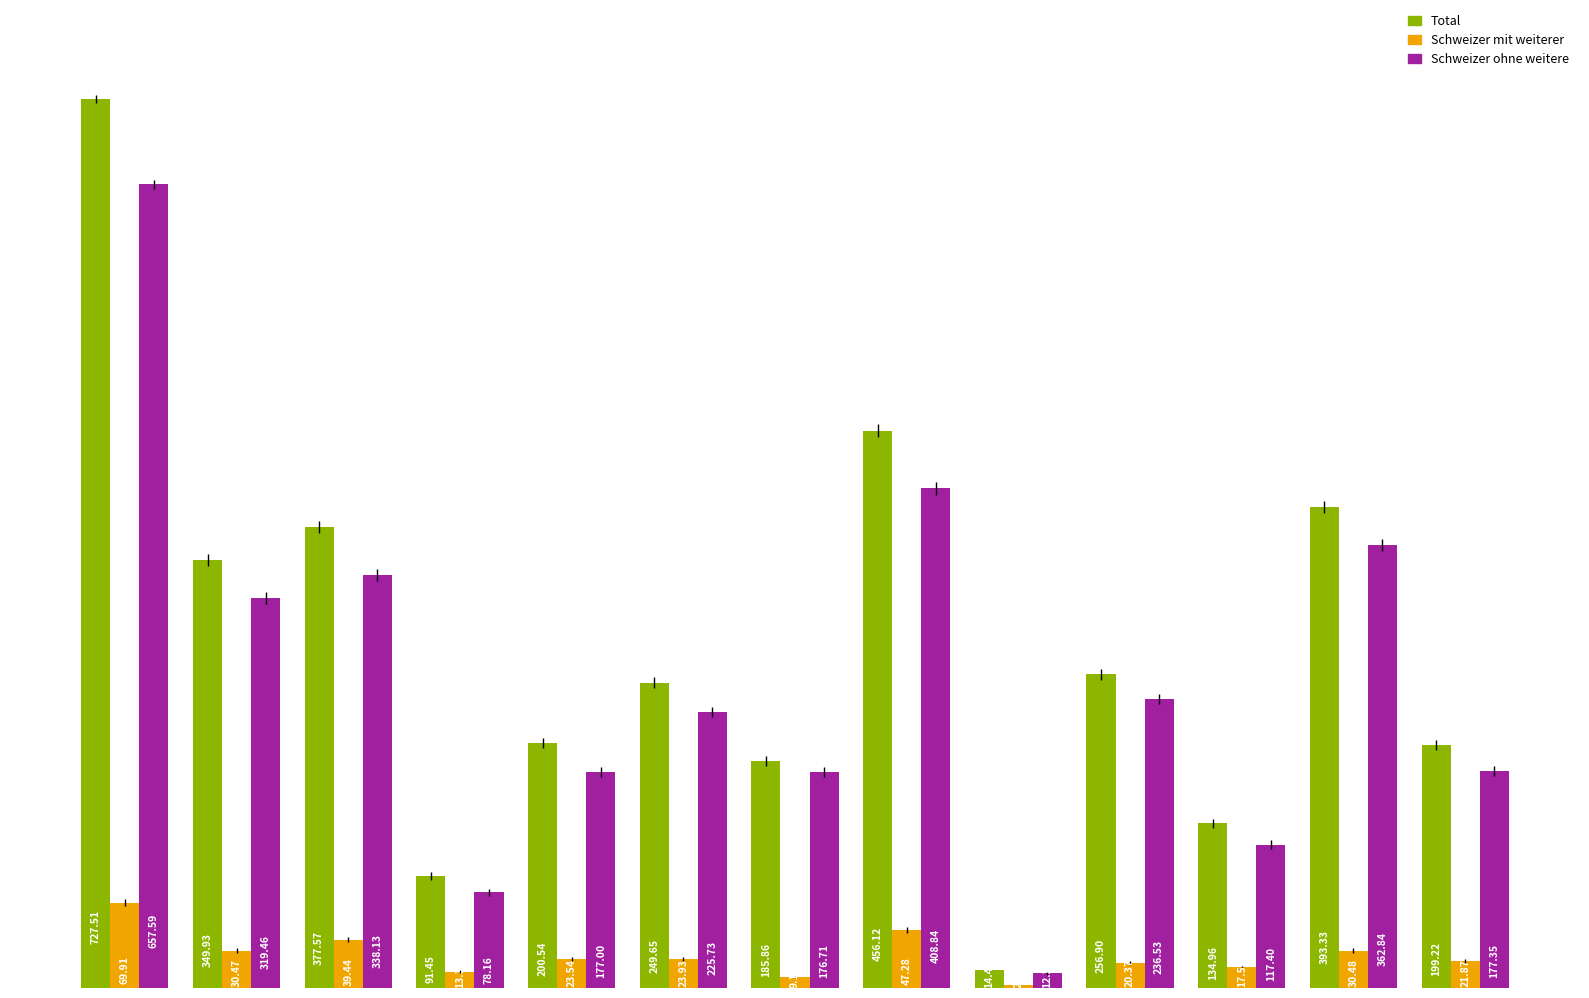

Does the chart contain stacked bars?

No